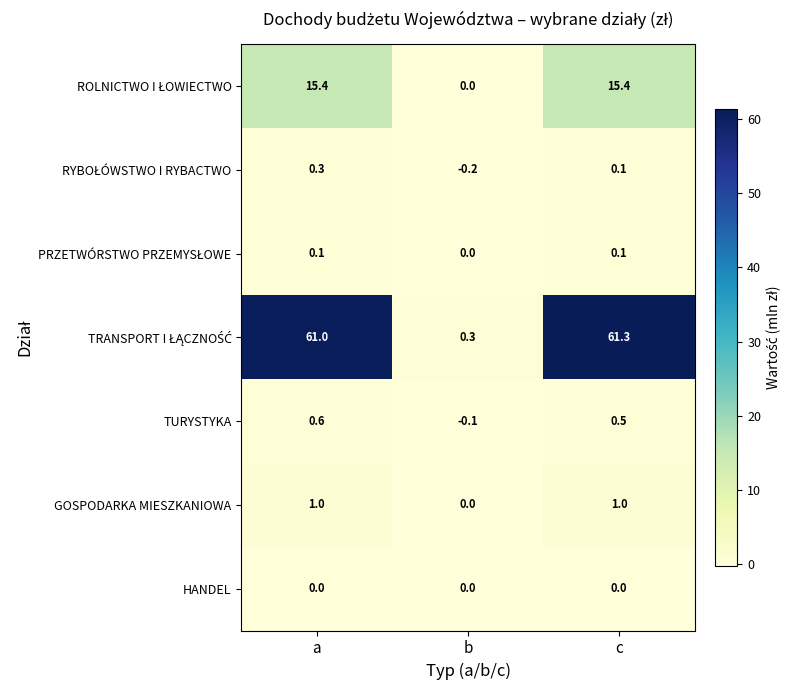

The TURYSTYKA series shows 0.8 at c. True or false?

False